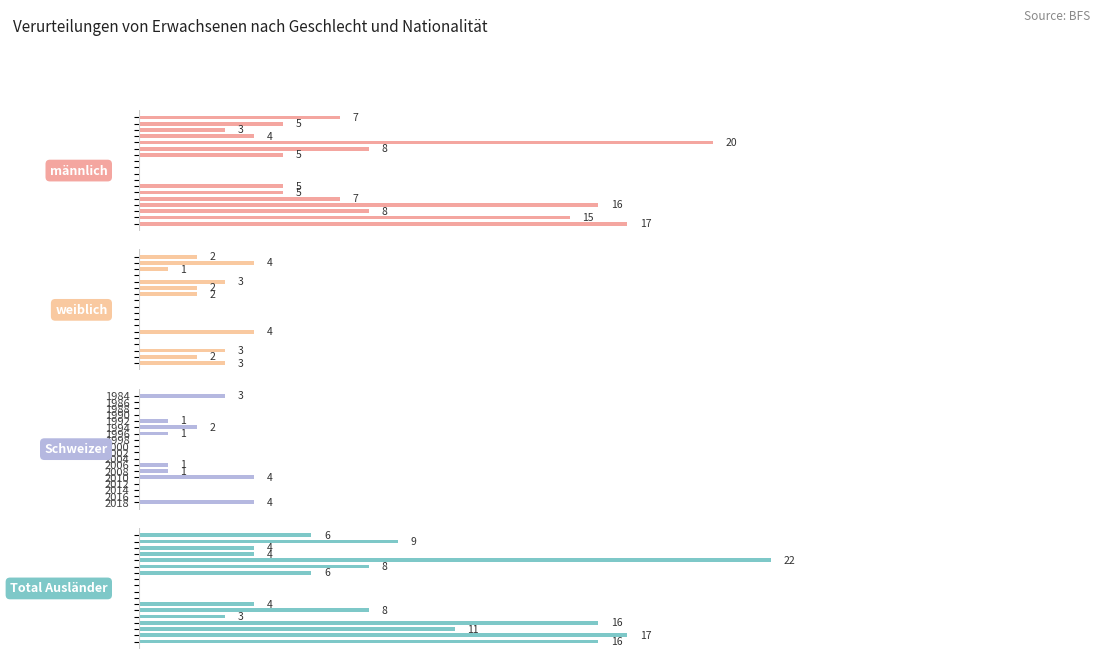

Which series has the largest range (max minus min)?

Total Ausländer